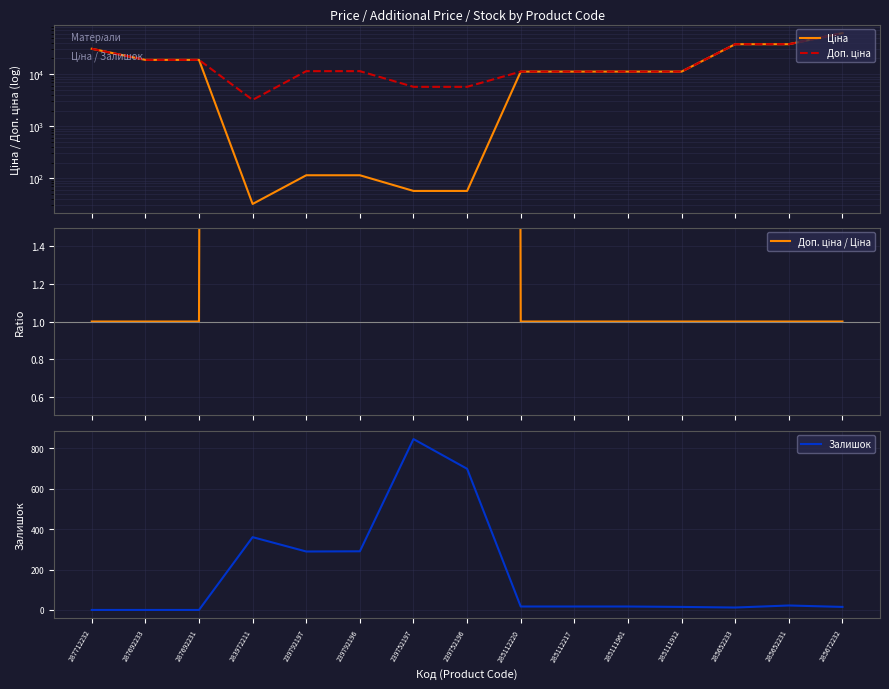

Between 285652233 and 285652231, which series saw the biggest shift?

Залишок